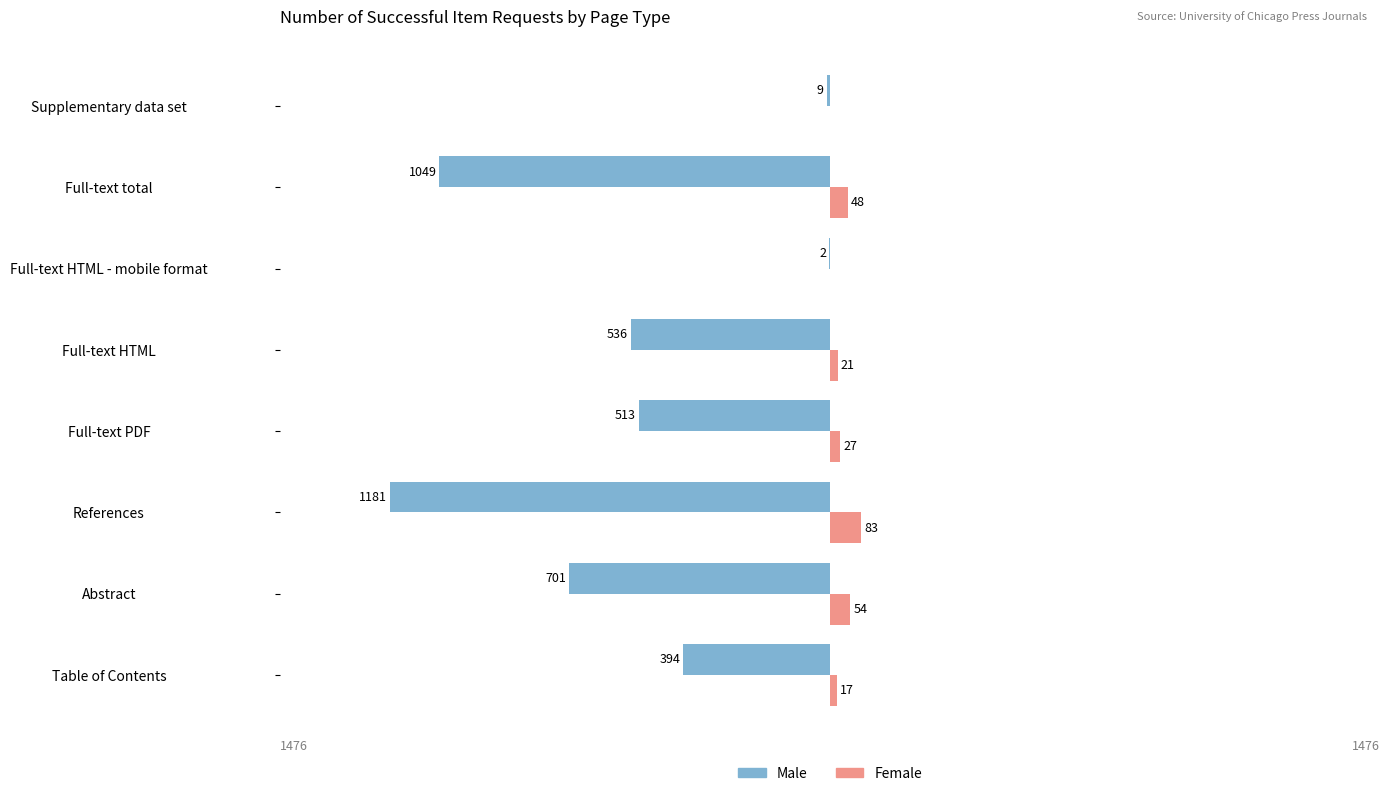

What are all the series names shown in the legend?

Male, Female